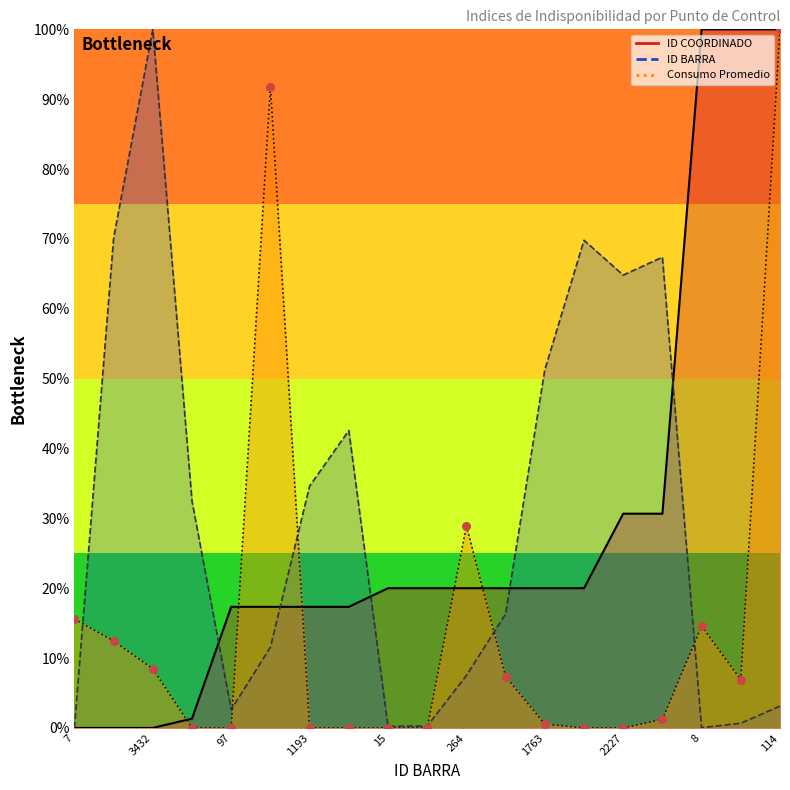

Is the value of ID BARRA at 2227 greater than the value of Consumo Promedio at 1763?

Yes